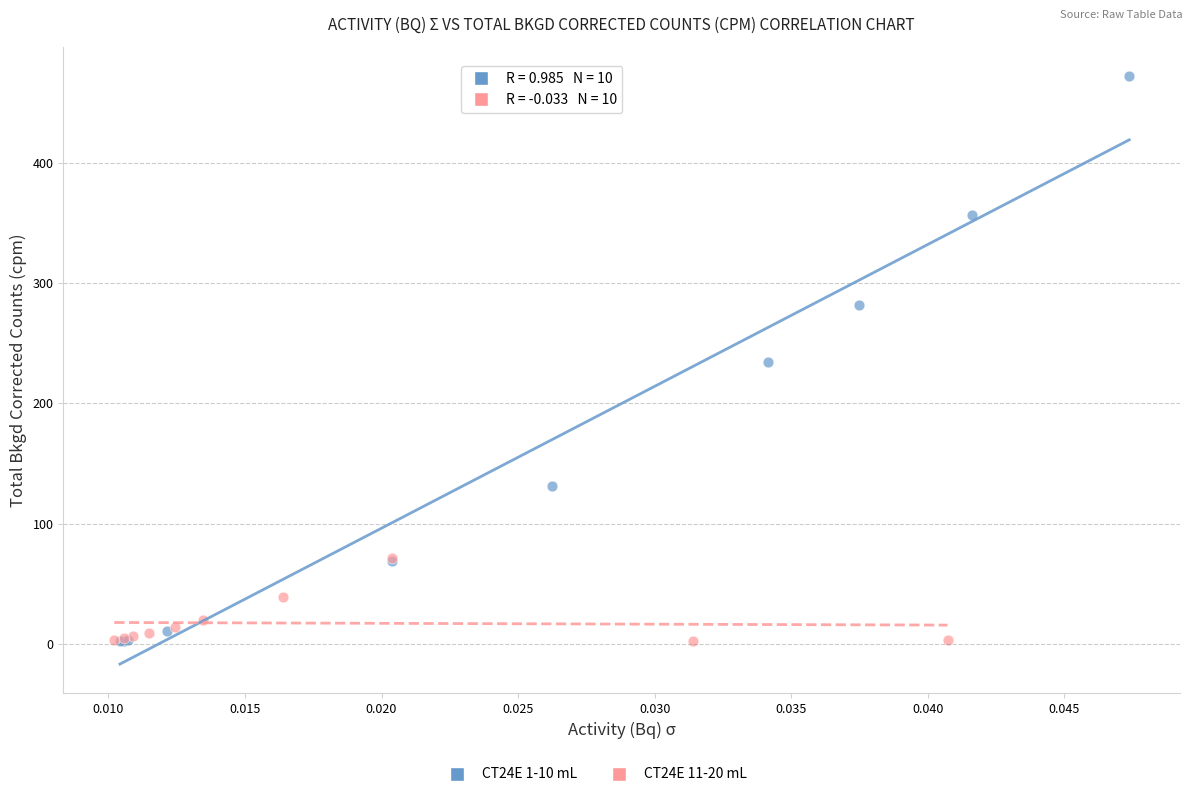

Which series reaches the maximum Y coordinate?

CT24E 1-10 mL